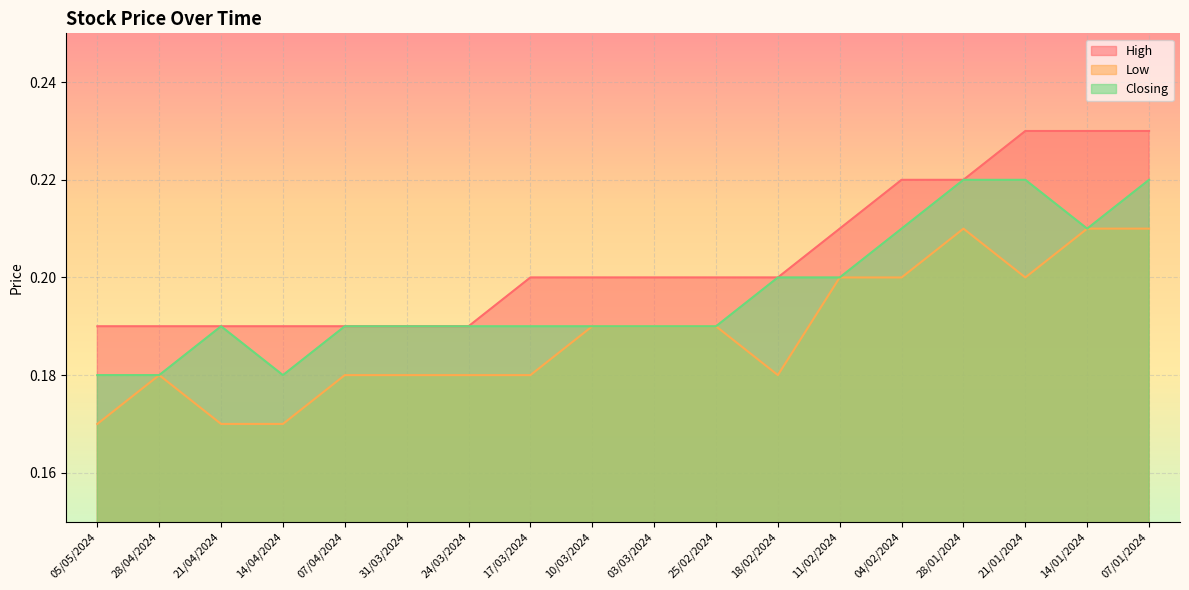

What position from the right is 17/03/2024?

11